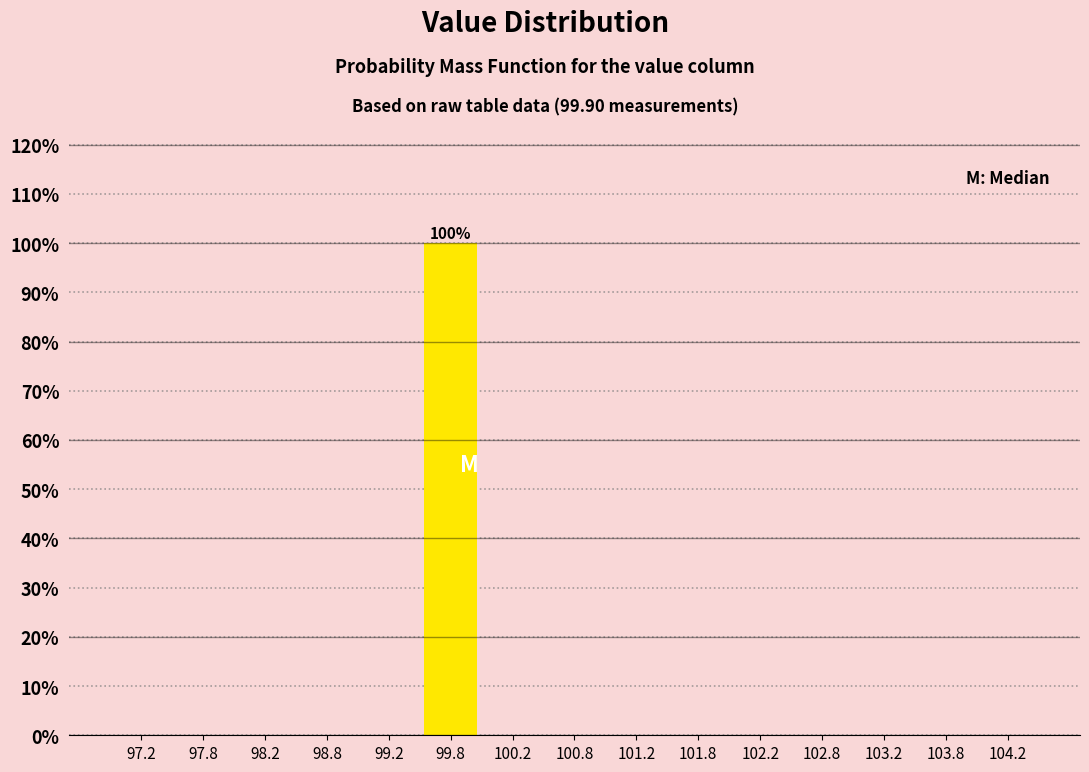

Which range on the x-axis has the tallest bar?

99.5 to 100.0